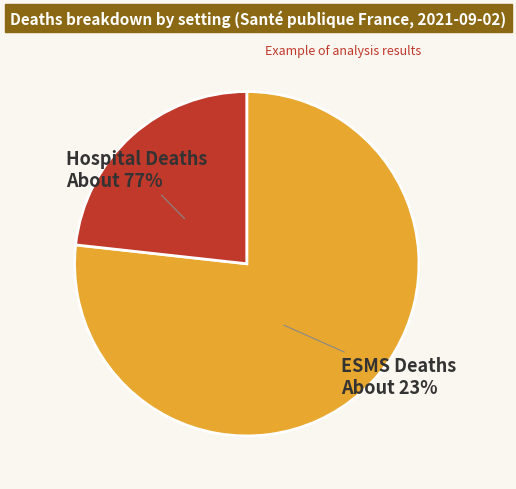

Is there a majority slice in this chart?

Yes